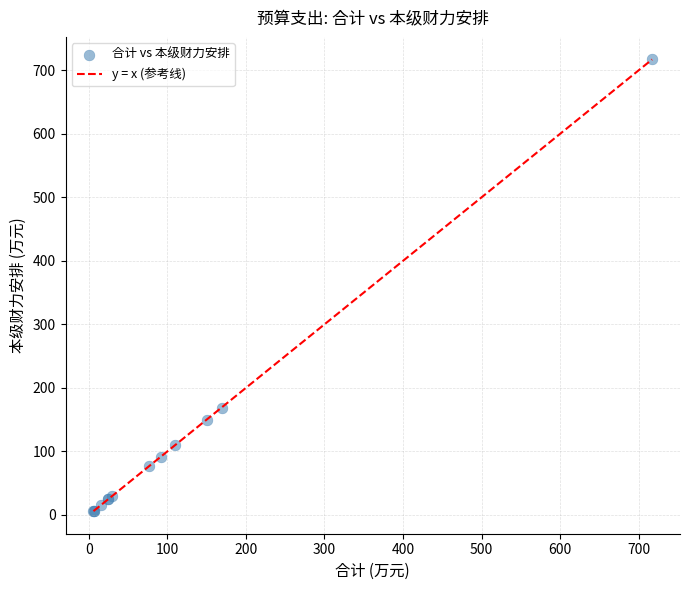

What Y value in the scatter plot is closest to 361?

169